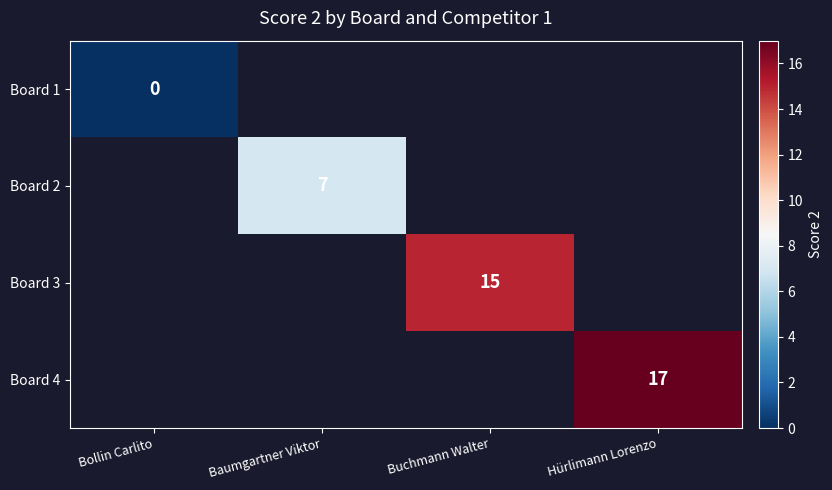

Count the number of data series in this chart.

4